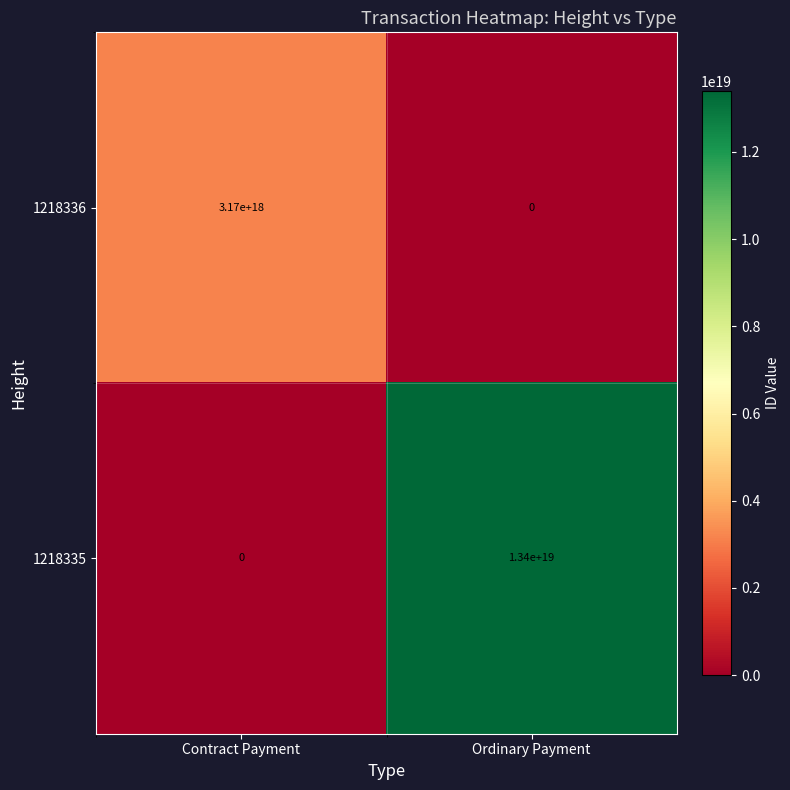

Which series changed the most between Contract Payment and Ordinary Payment?

1218335